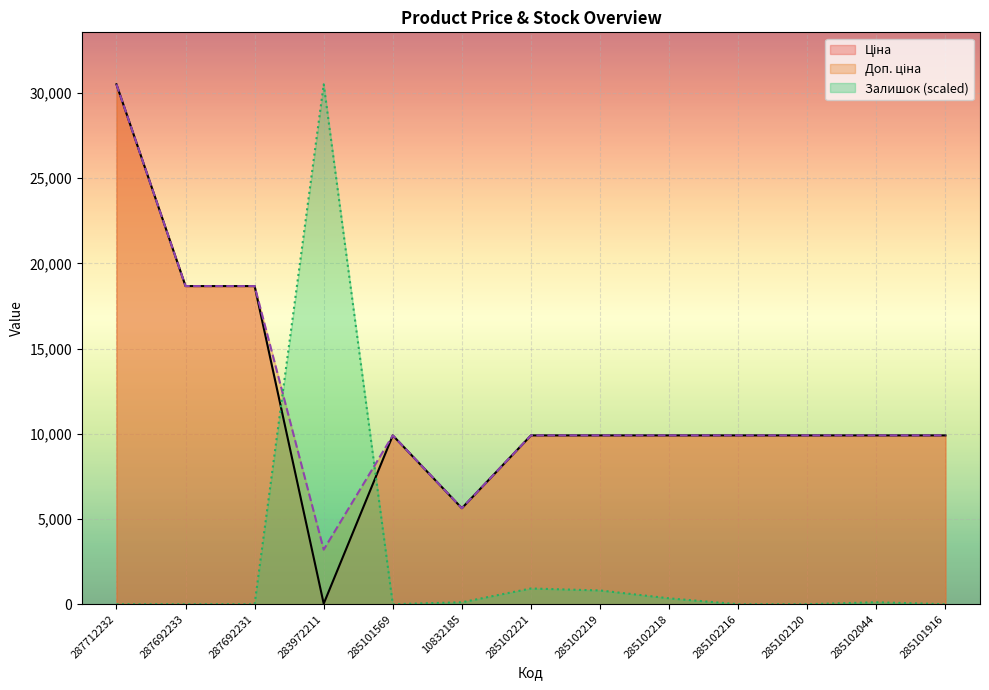

What is the difference between the second highest and minimum values in the Доп. ціна series?

15466.5